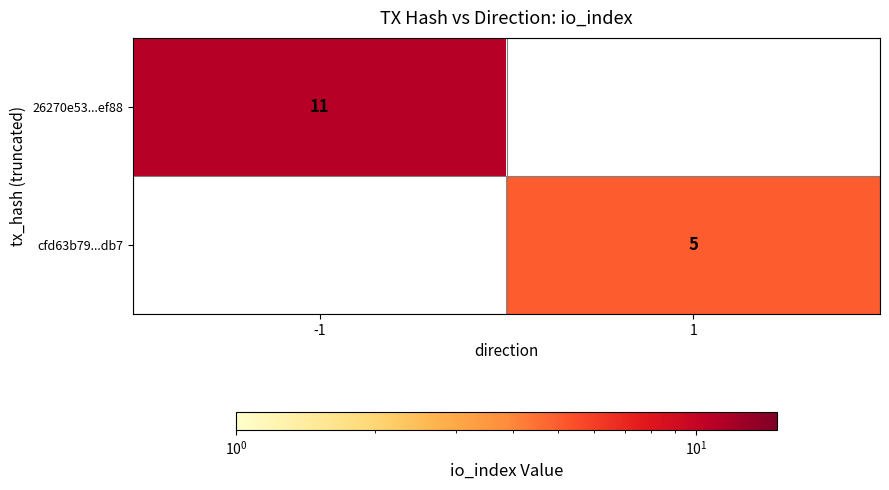

Count the number of data series in this chart.

2